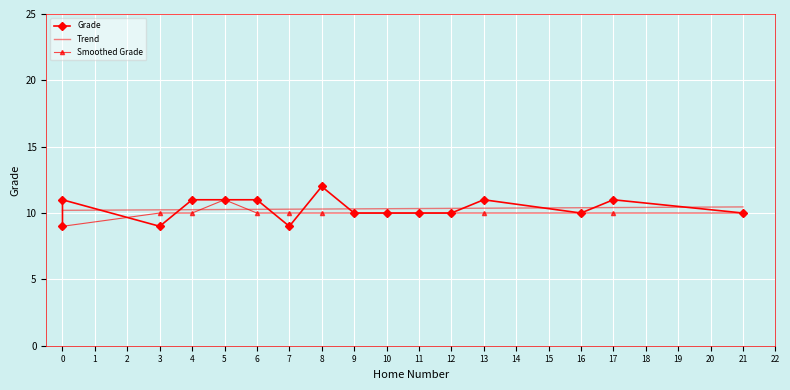

Read the value at 16.

10